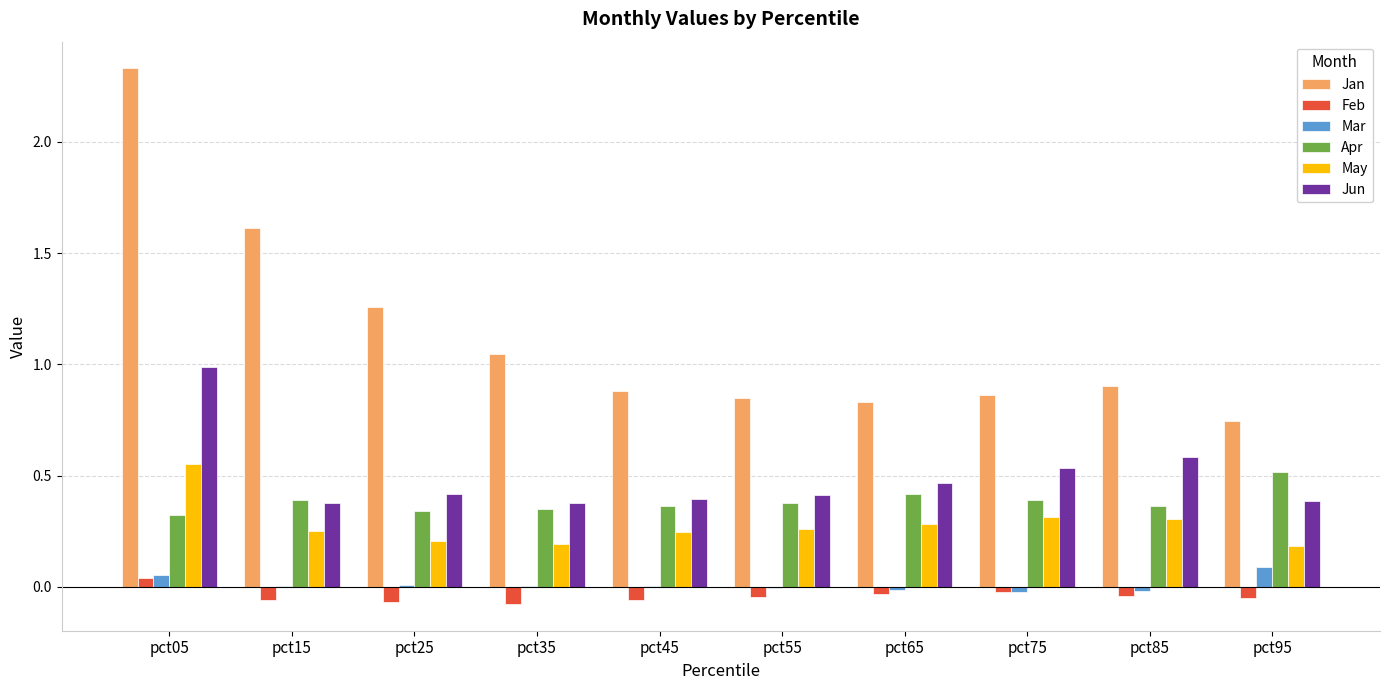

What is the sum of all Feb values?

-0.4